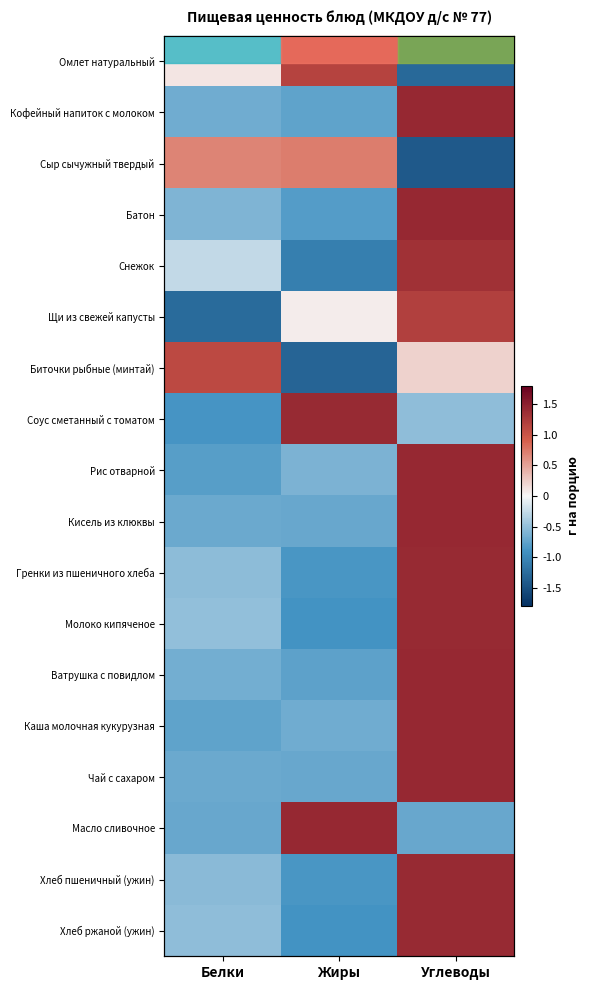

How many data points in Рис отварной are above 0?

1